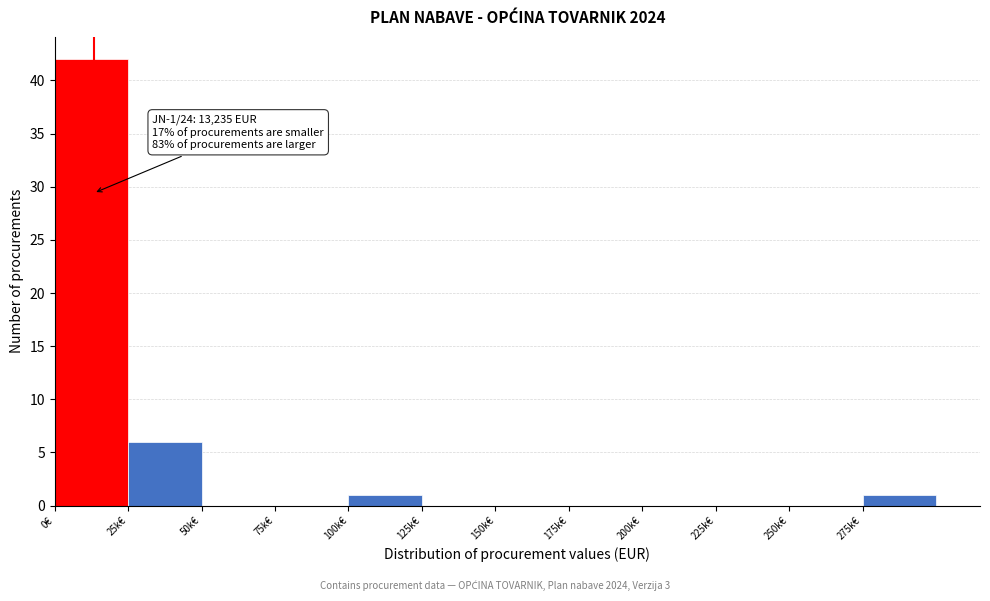

Reading left to right, what are all the values shown in this chart?

0€=42	25k€=6	50k€=0	75k€=0	100k€=1	125k€=0	150k€=0	175k€=0	200k€=0	225k€=0	250k€=0	275k€=1